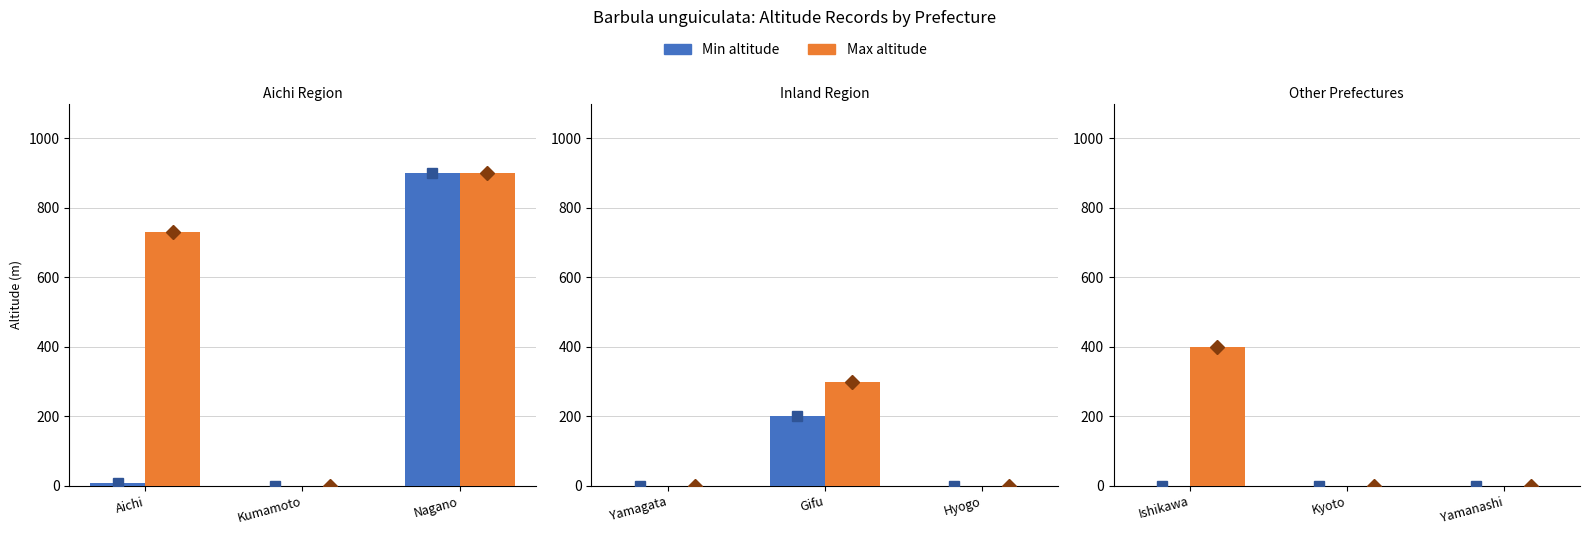

At Yamanashi, list the series in order from largest to smallest.

Min altitude, Max altitude